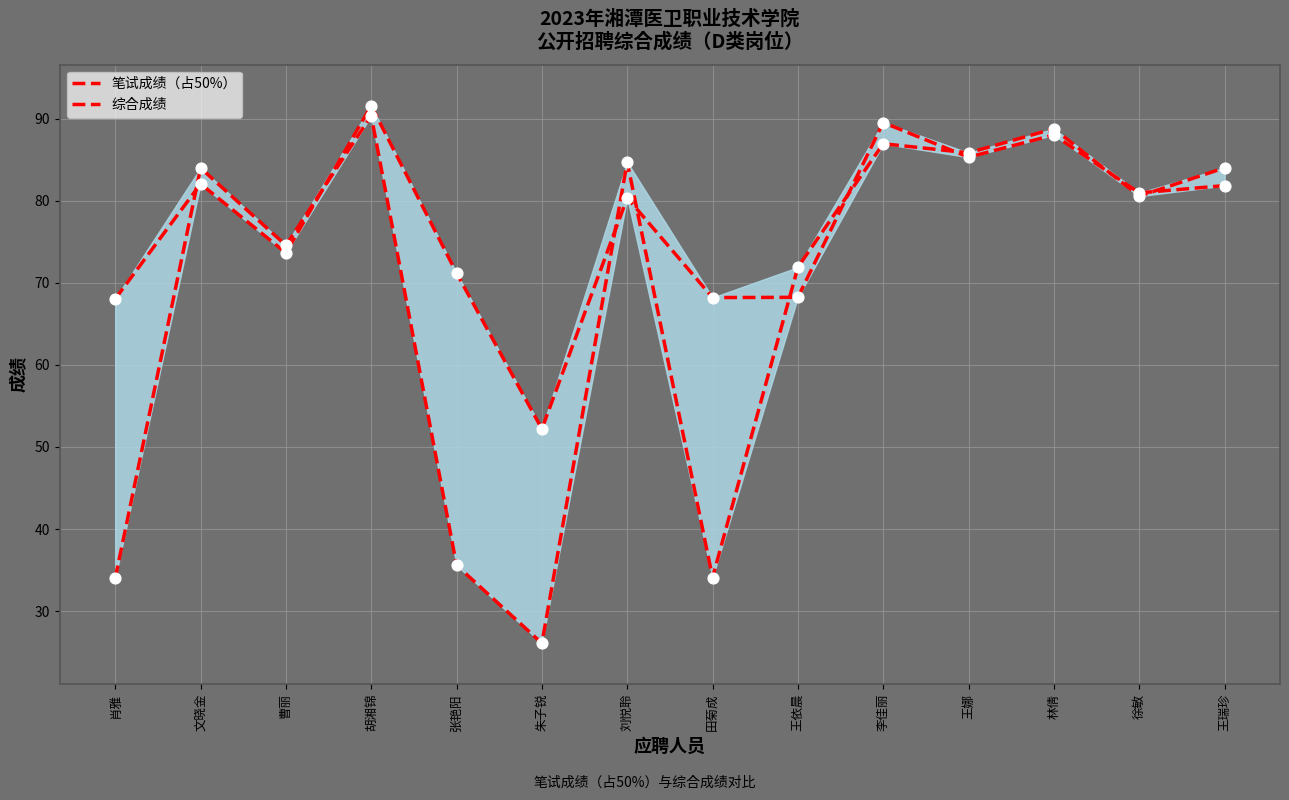

At which category is the sum across all series the highest?

胡湘锦